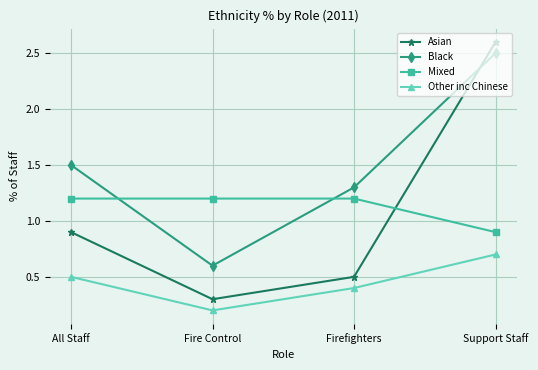

What are all the series names shown in the legend?

Asian, Black, Mixed, Other inc Chinese